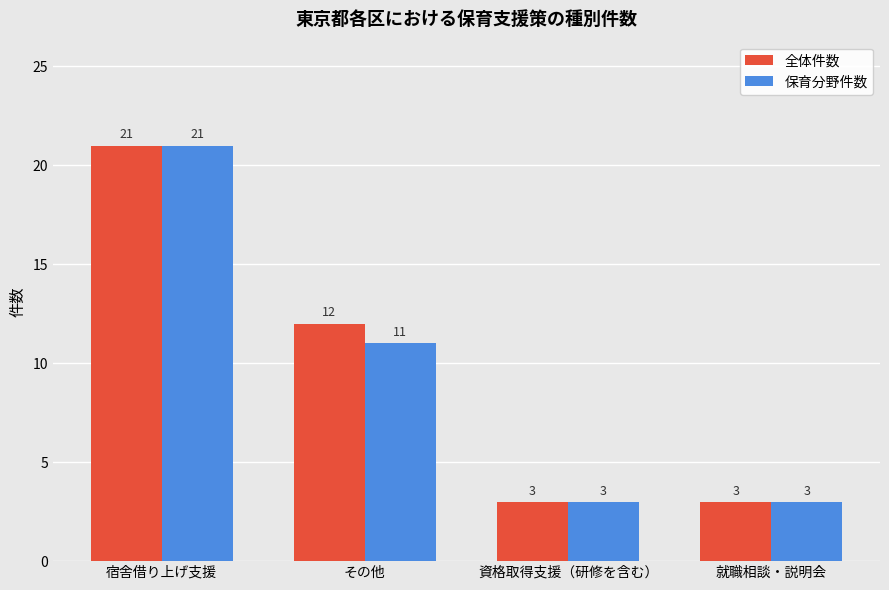

What value does the 保育分野件数 series have at その他, to the nearest 10?

10